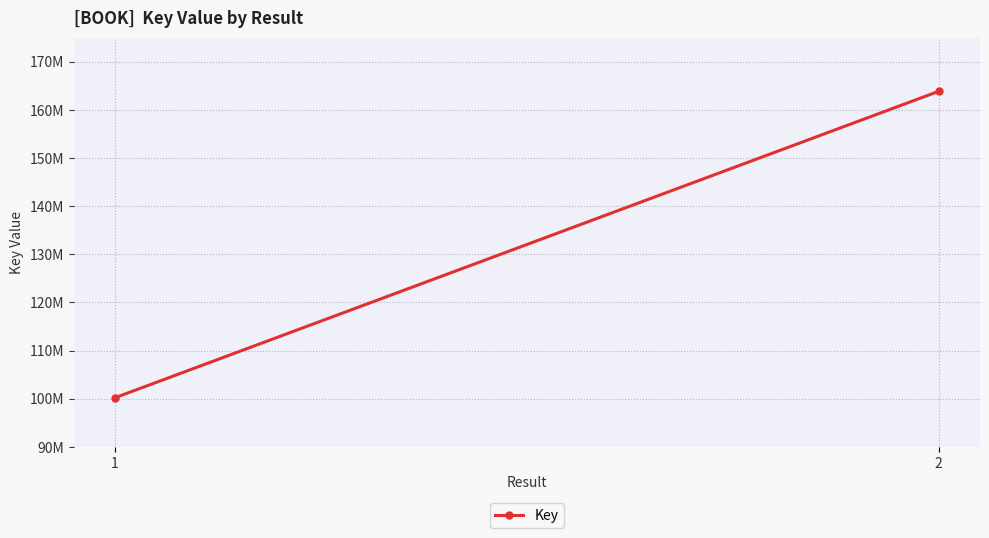

How many lines are shown in the chart?

1